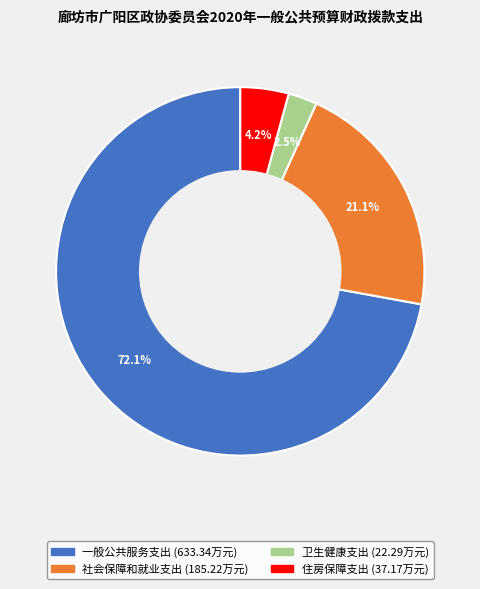

What percentage is the 住房保障支出 slice, to the nearest percent?

4%